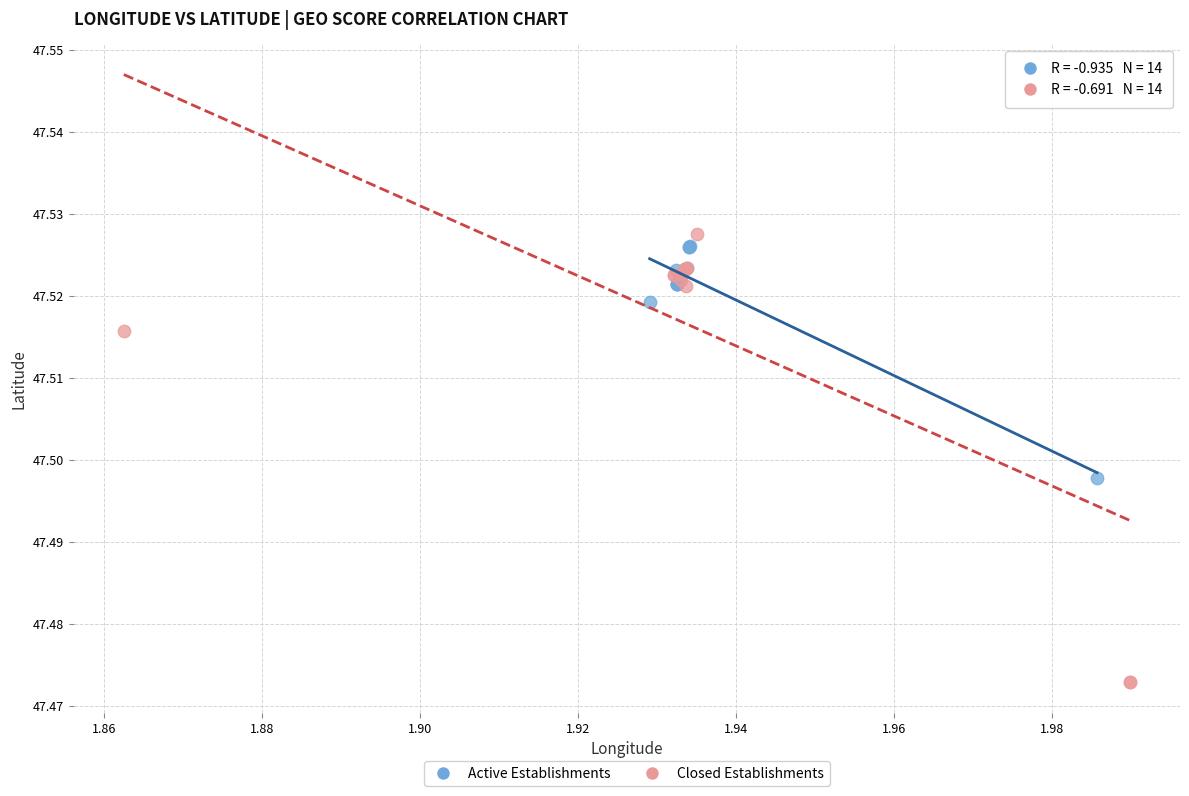

Which series has the widest spread of Y values?

Closed Establishments